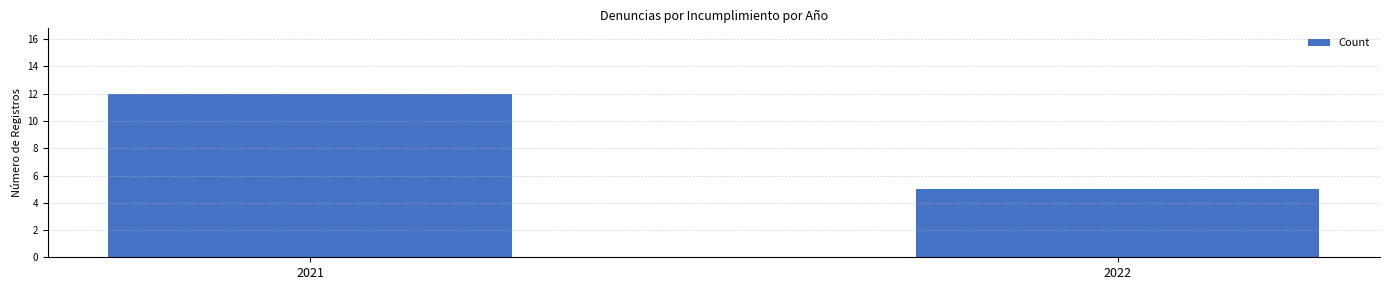

Reading left to right, extract all data points from this chart.

12	5